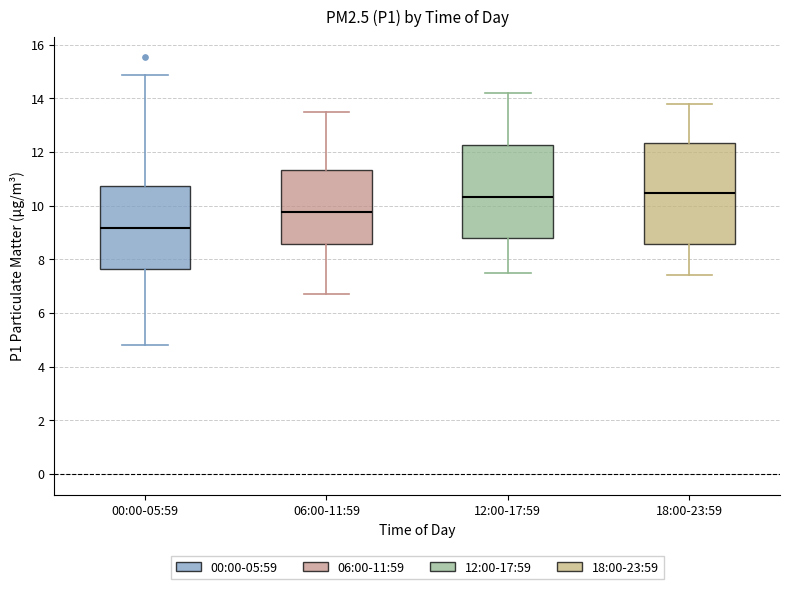

Reading left to right, transcribe this box plot: for each box, give where its median line is, the range the box spans, and where its two whiskers end, as read against the y-axis. The values are not printed on the chart, so give them approximately, as read against the axis.

00:00-05:59: median 9.2, box 7.6 to 10.8, whiskers 4.8 to 14.8
06:00-11:59: median 9.8, box 8.6 to 11.4, whiskers 6.8 to 13.6
12:00-17:59: median 10.4, box 8.8 to 12.2, whiskers 7.6 to 14.2
18:00-23:59: median 10.4, box 8.6 to 12.4, whiskers 7.4 to 13.8